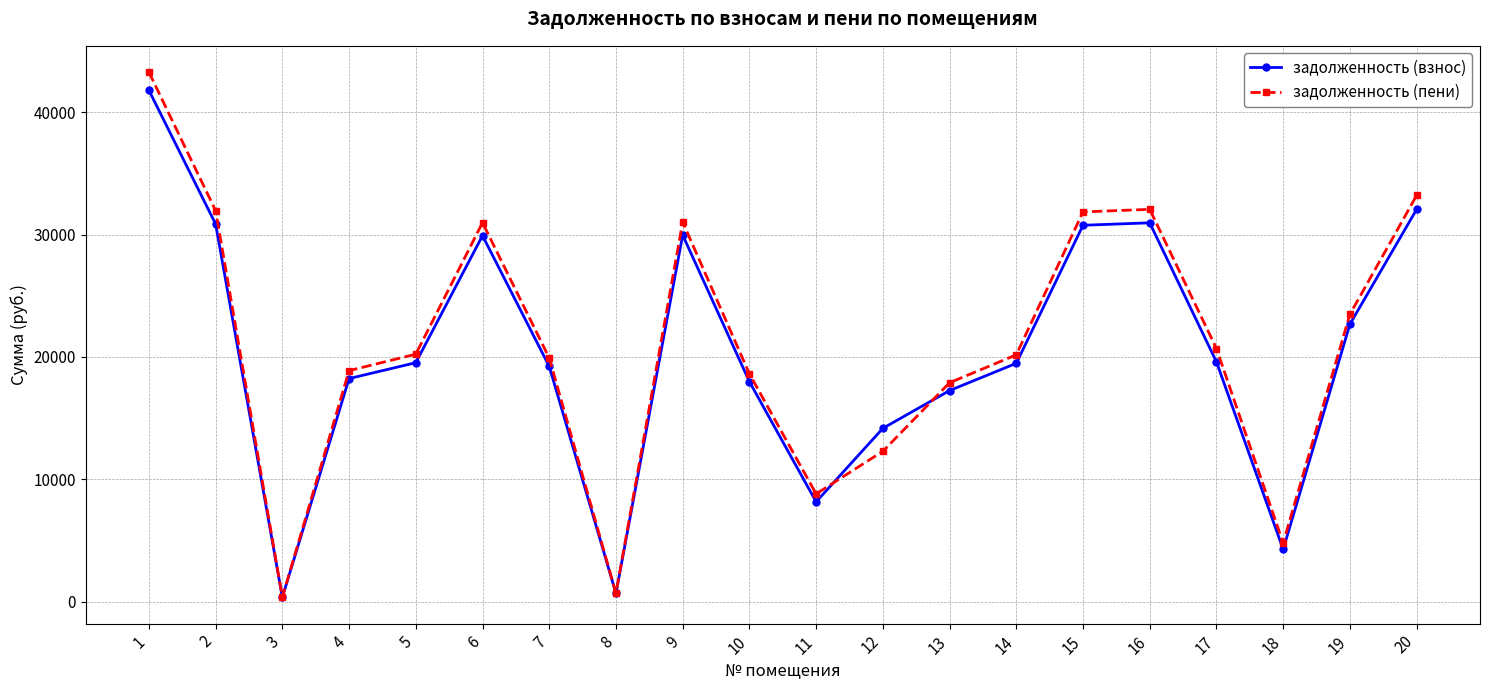

At which category is the sum across all series the highest?

1